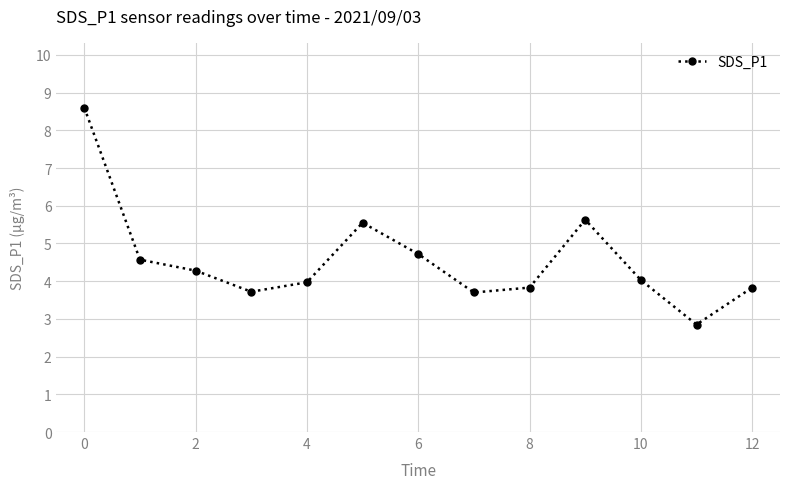

What is the sum of all values?

59.3